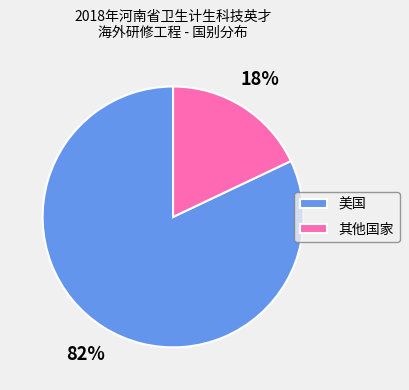

How many slices are in this pie chart?

2